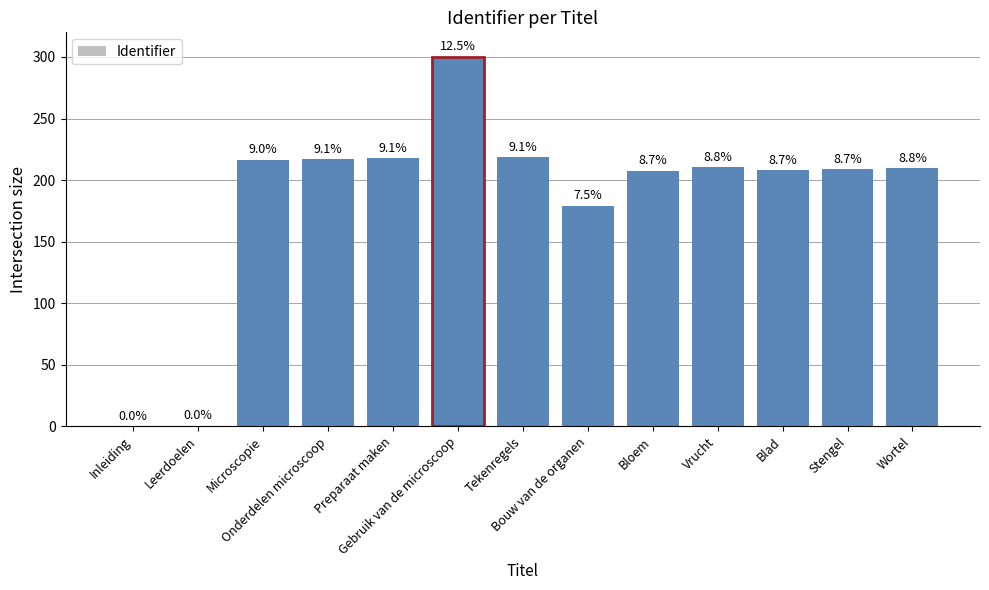

Reading right to left, list all the values displayed in this chart.

209.6	208.7	207.9	210.4	207.5	178.9	218.4	300.0	217.6	216.8	216.4	0.4	0.0